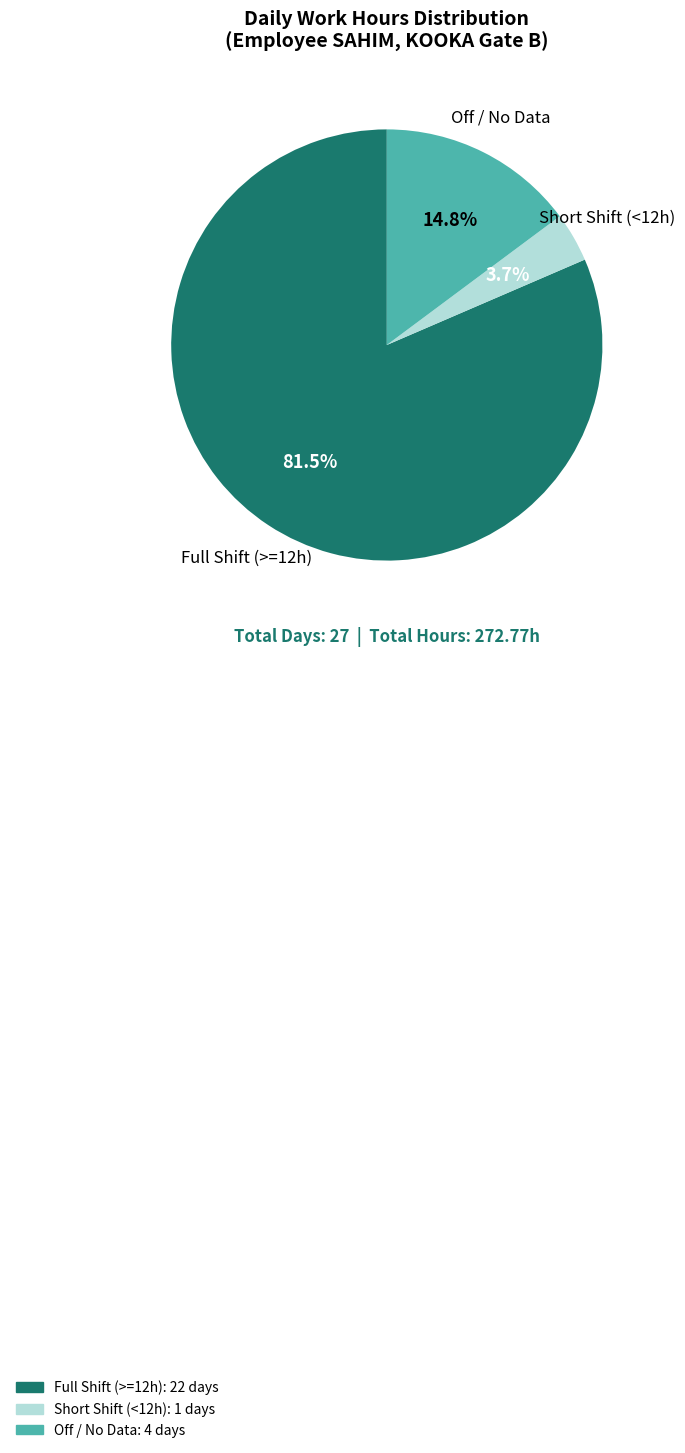

Is there a majority slice in this chart?

Yes